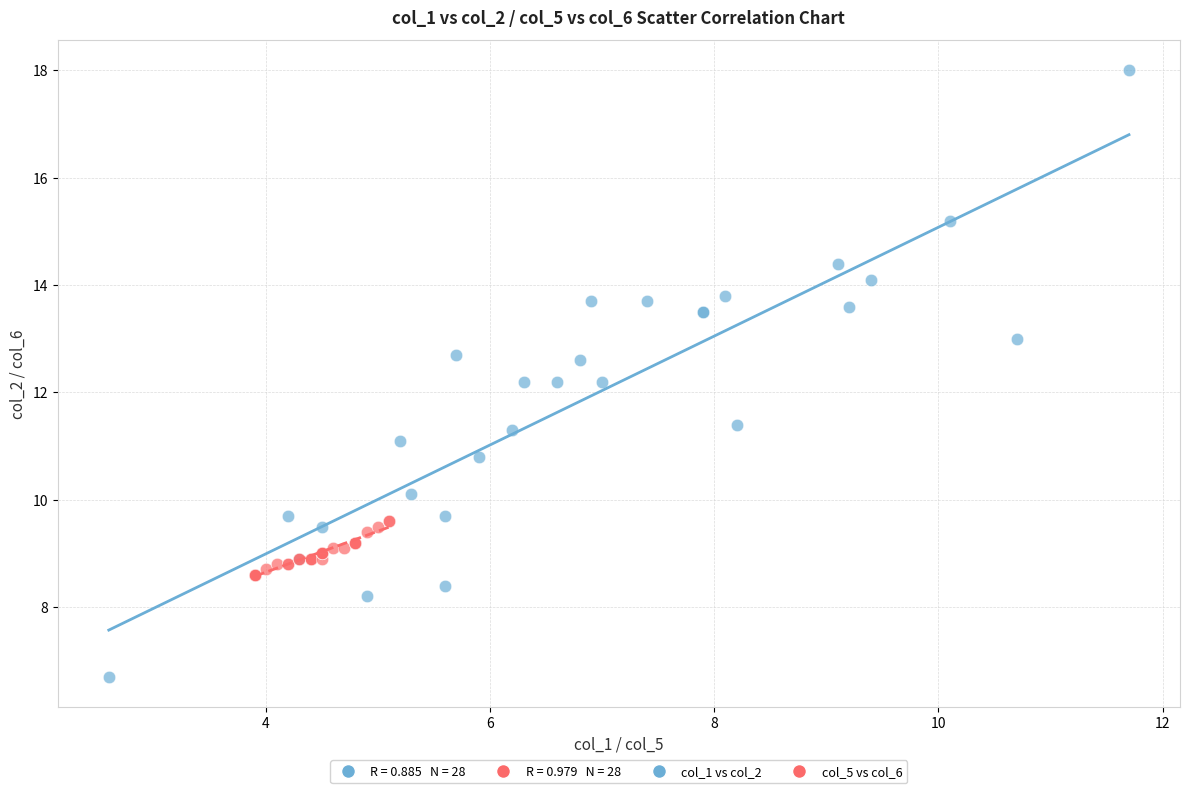

Which series contains the highest Y value?

col_1 vs col_2